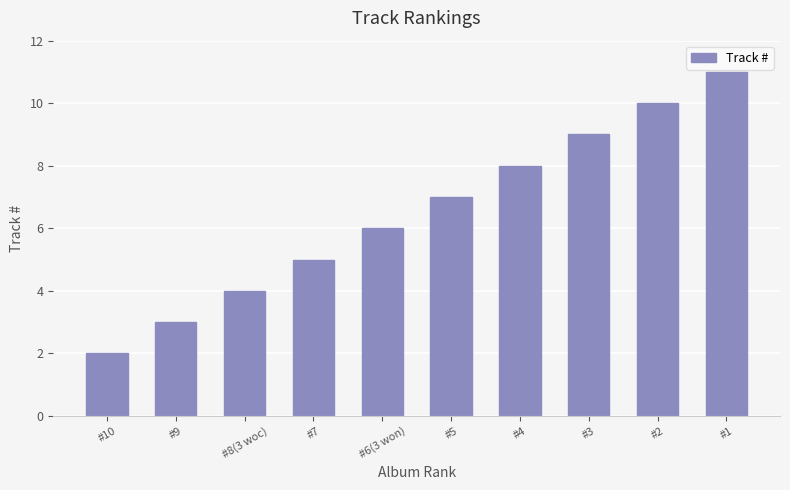

What position from the left is #2?

9